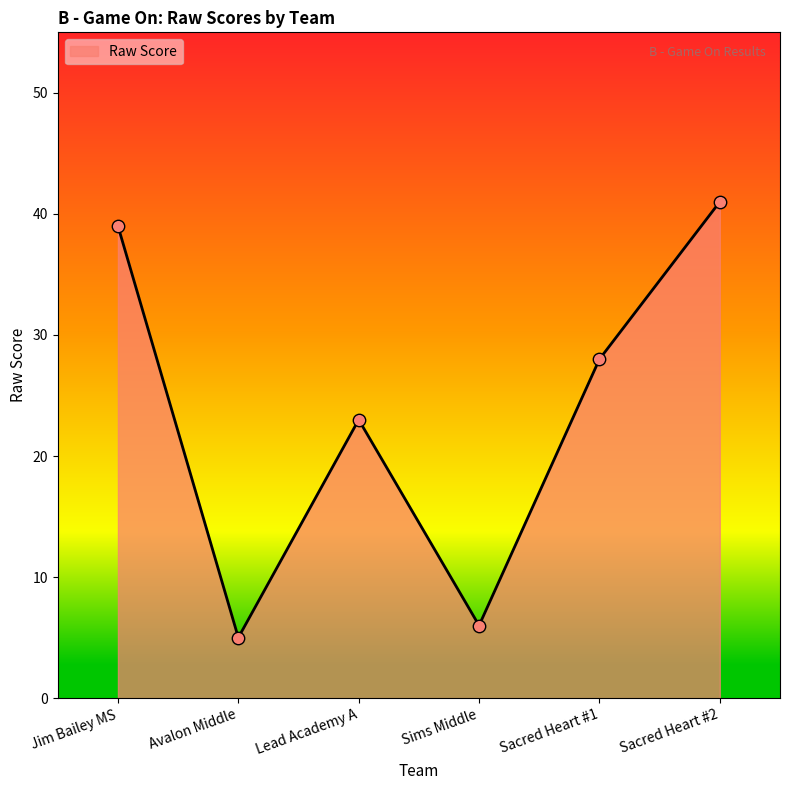

Approximately how many times larger is the value at Avalon Middle compared to Sims Middle?

0.8